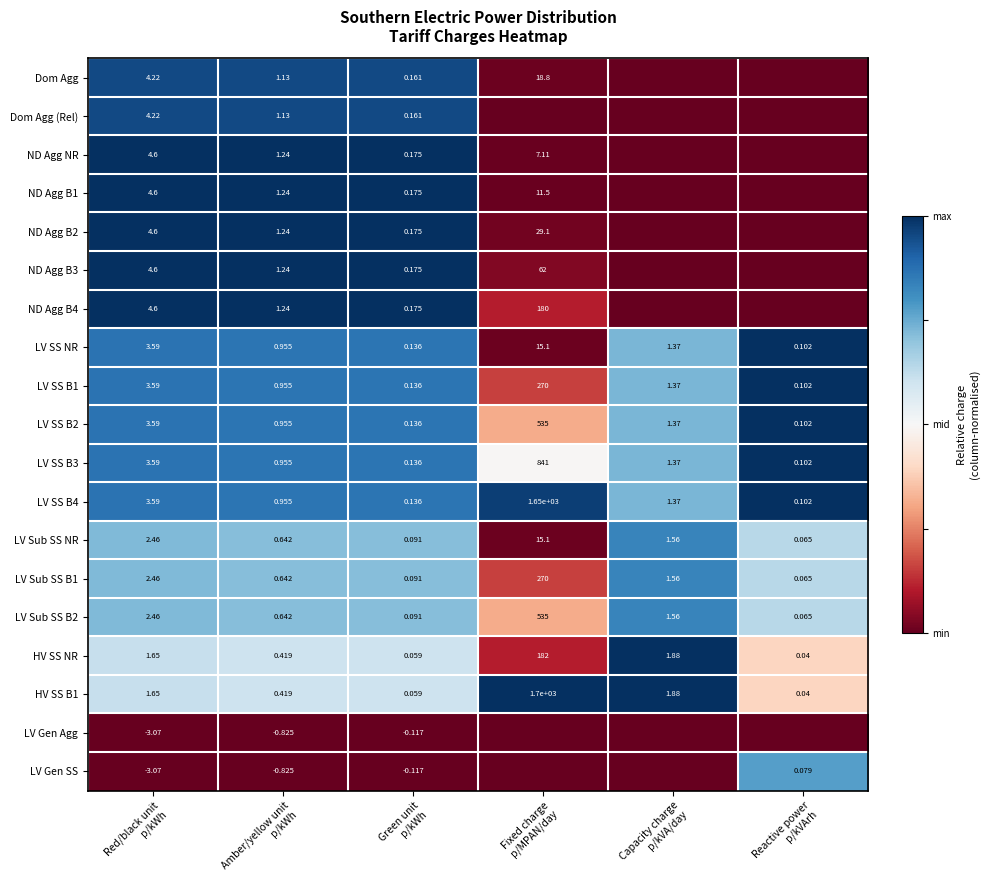

How many values in the LV Sub SS B1 series exceed 1?

3